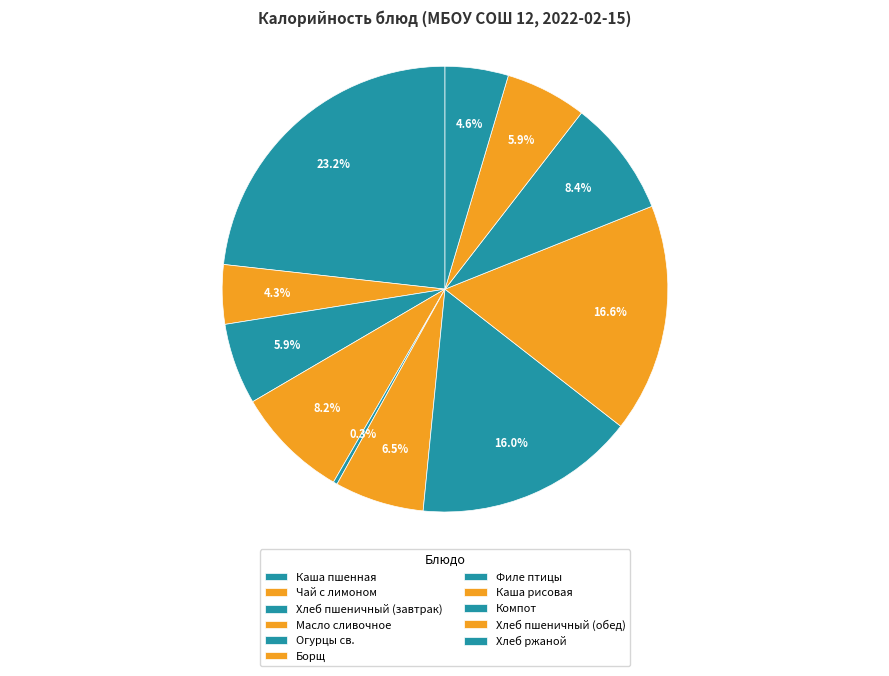

What is the largest slice in the pie chart?

Каша пшенная